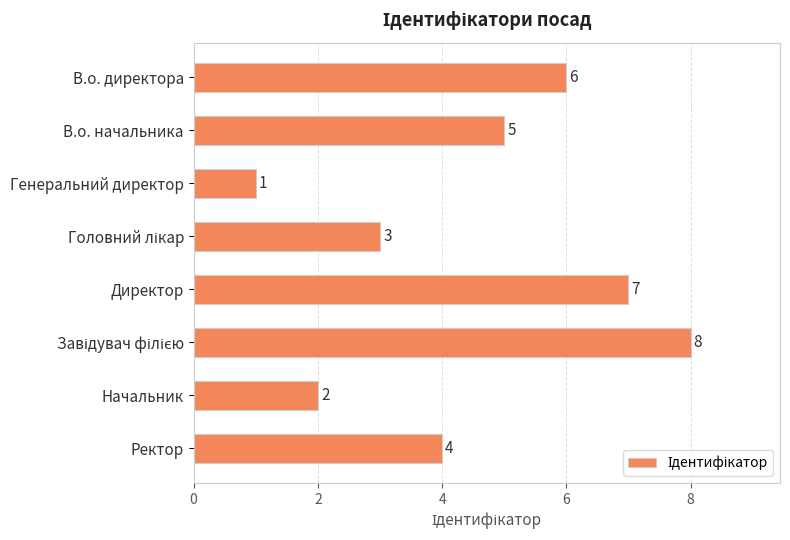

What is the change in value from Директор to Ректор?

-3